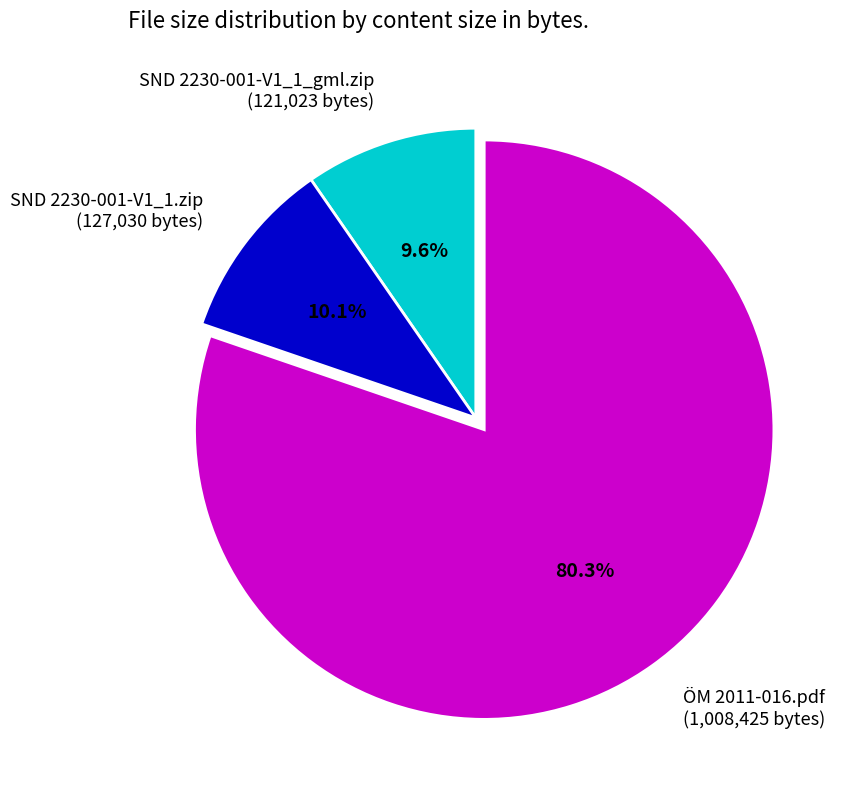

To the nearest percent, what is the average slice percentage?

33%